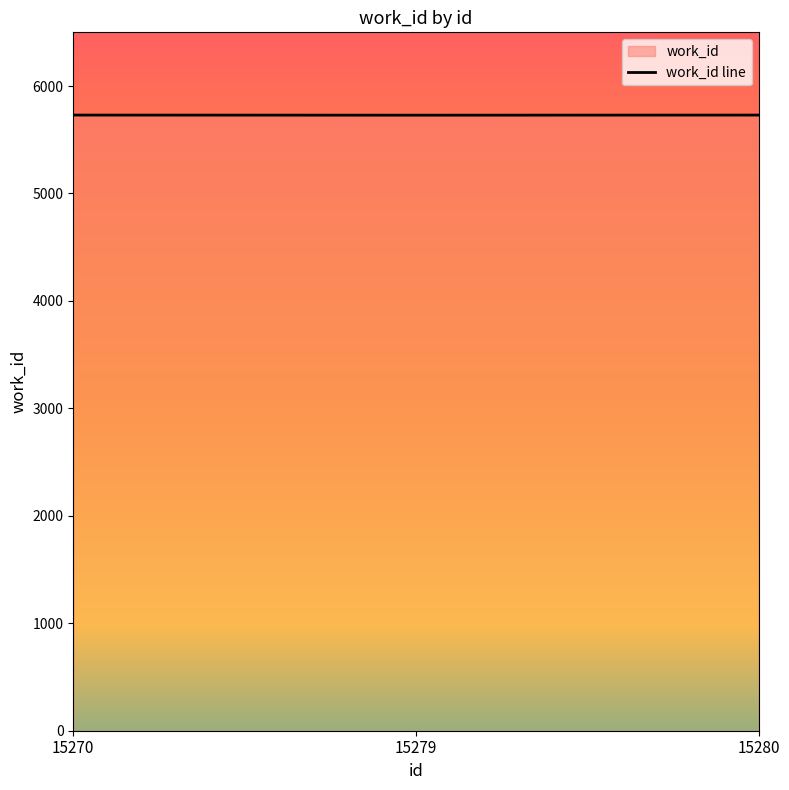

True or false: the data shows 9632 at 15279.

False